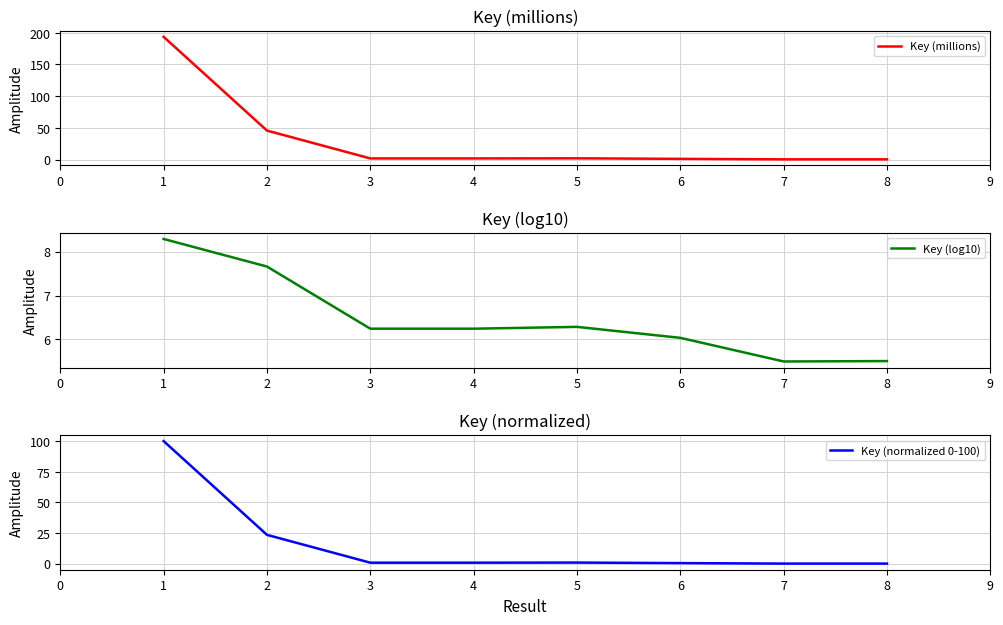

List the series in order of their peak value, highest first.

Key (millions), Key (normalized 0-100), Key (log10)